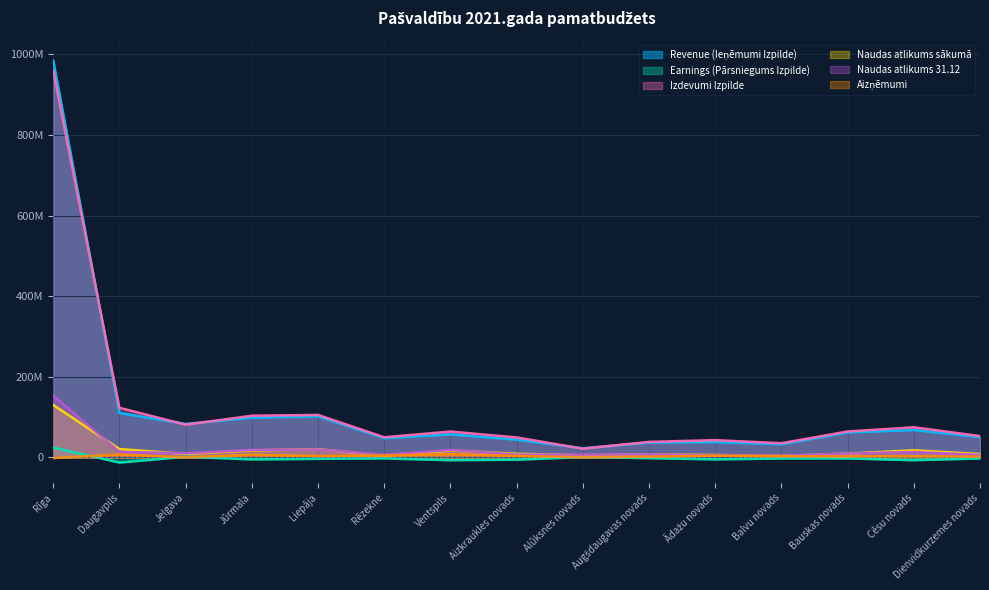

At which category does Earnings (Pārsniegums Izpilde) reach its first local valley?

Daugavpils